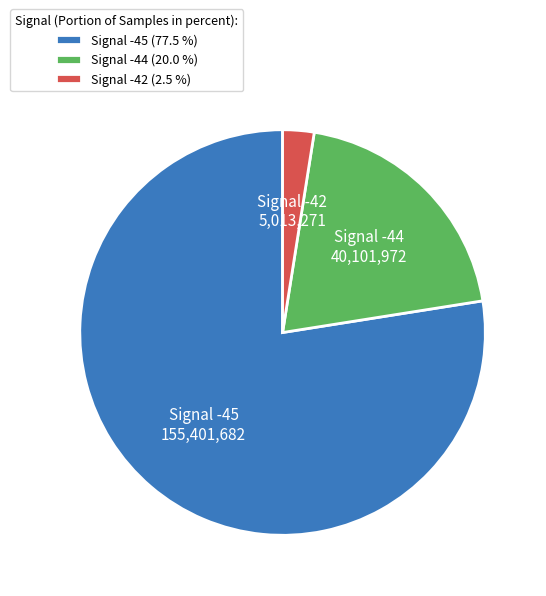

Rank the categories by value from highest to lowest.

Signal -45 (77.5 %), Signal -44 (20.0 %), Signal -42 (2.5 %)